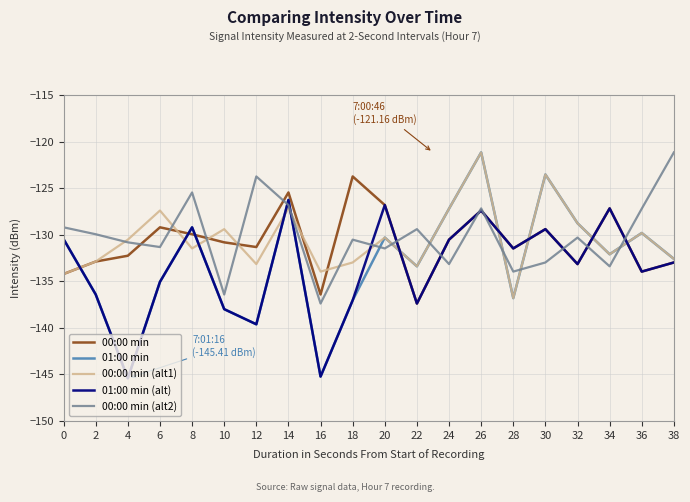

What is the total value across all series at 18?

-661.3